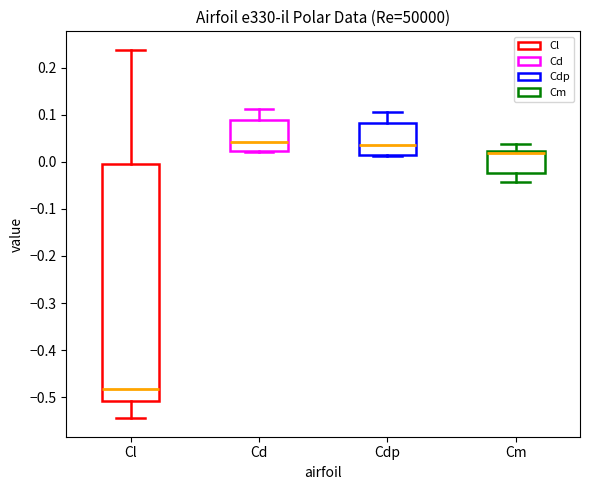

Reading left to right, read every box against the y-axis: the position of its median line, the range the box covers, and the ends of its whiskers. The values are not printed on the chart, so give them approximately, as read against the axis.

Cl: median -0.48, box -0.51 to 0.00, whiskers -0.54 to 0.24
Cd: median 0.04, box 0.02 to 0.09, whiskers 0.02 to 0.11
Cdp: median 0.03, box 0.01 to 0.08, whiskers 0.01 to 0.11
Cm: median 0.02 (just below the box's upper edge), box -0.02 to 0.02, whiskers -0.04 to 0.04